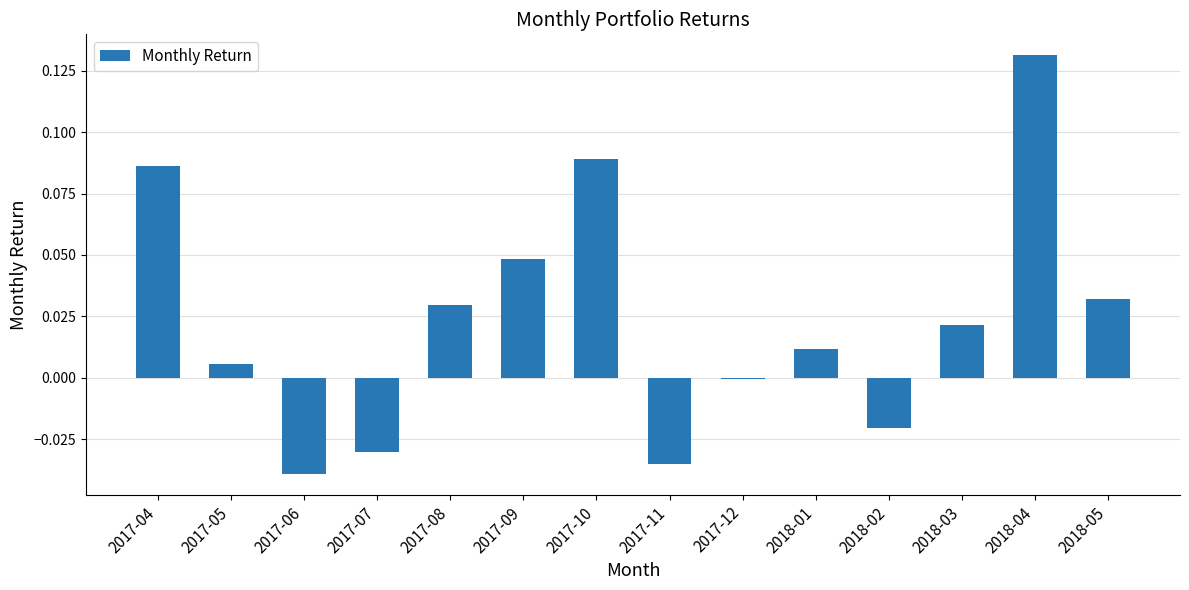

True or false: the data shows 0.0 at 2018-03.

True